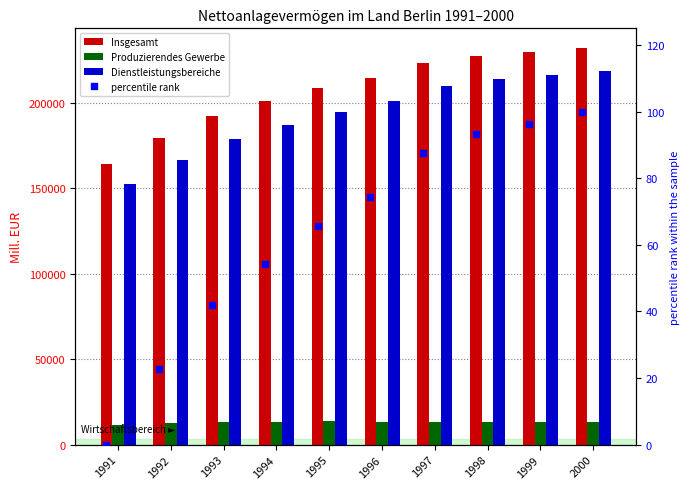

At which category does the chart reach its peak across all series?

2000